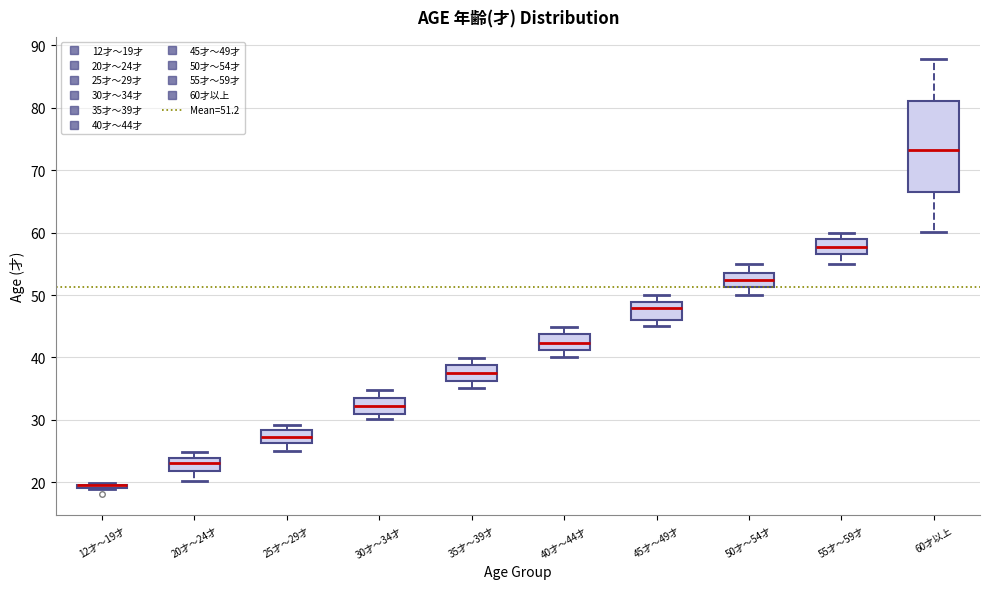

Comparing the boxes themselves (not the whiskers), which one is the tallest?

60才以上